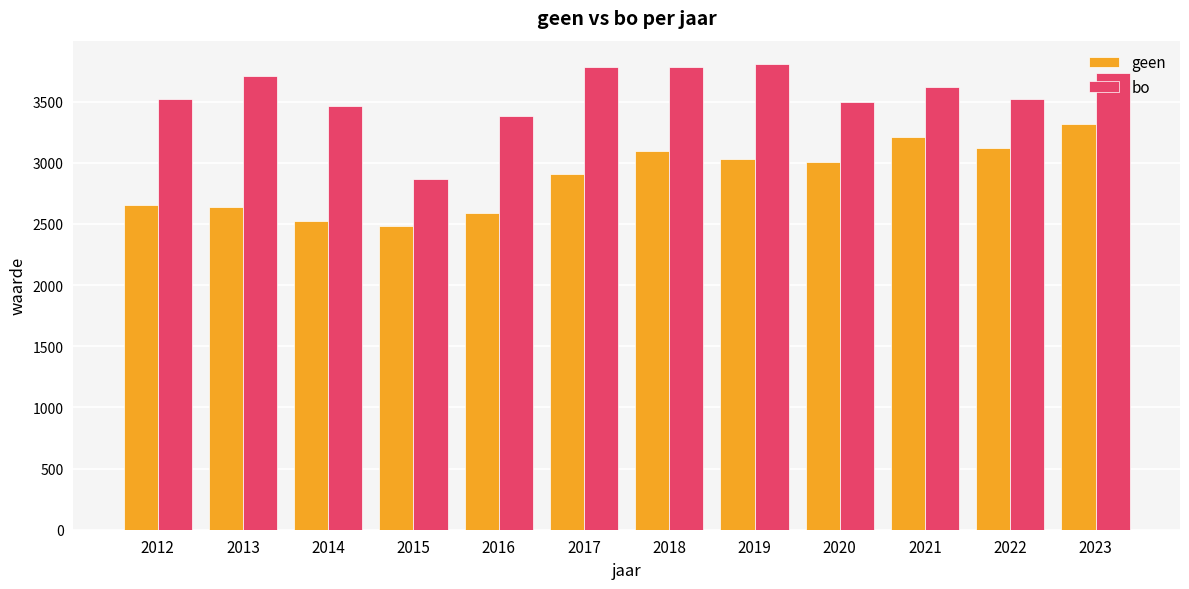

Which series has the widest spread of values?

bo